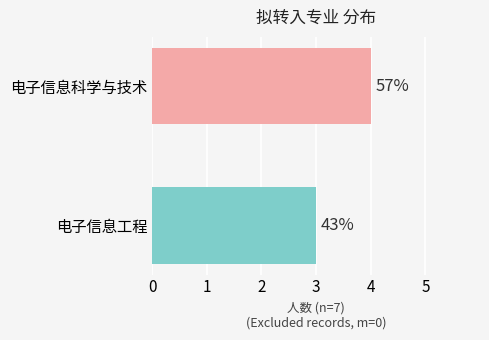

How many bars are there in total?

2